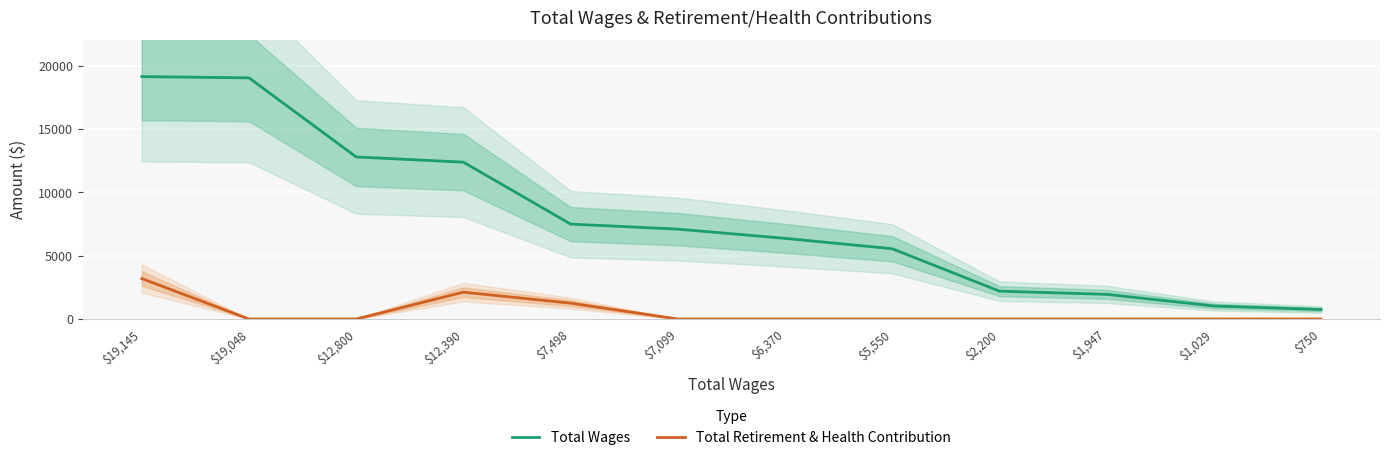

Where is Total Wages nearest to the value 9947?

$12,390